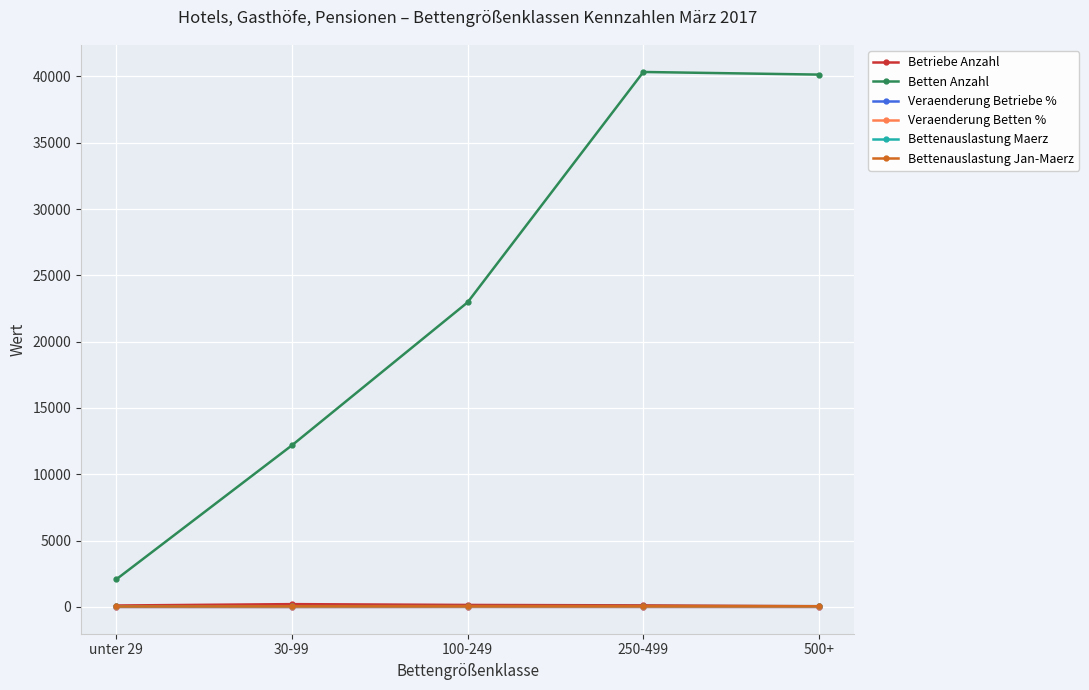

At how many categories does at least one series exceed 5738?

4